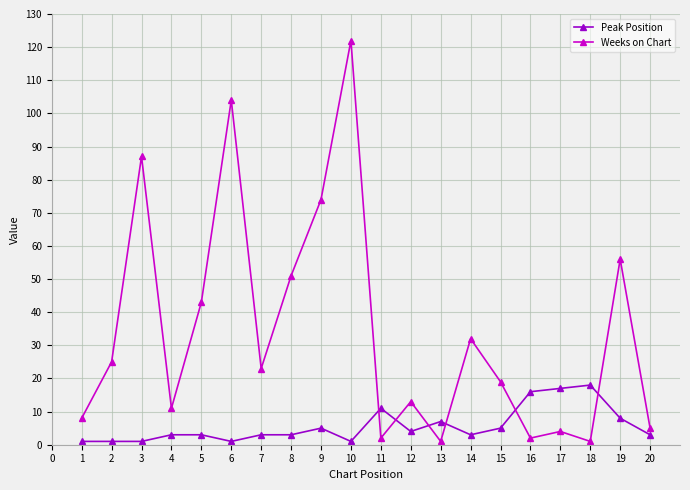

Is it true that Weeks on Chart equals 51 at 8?

True